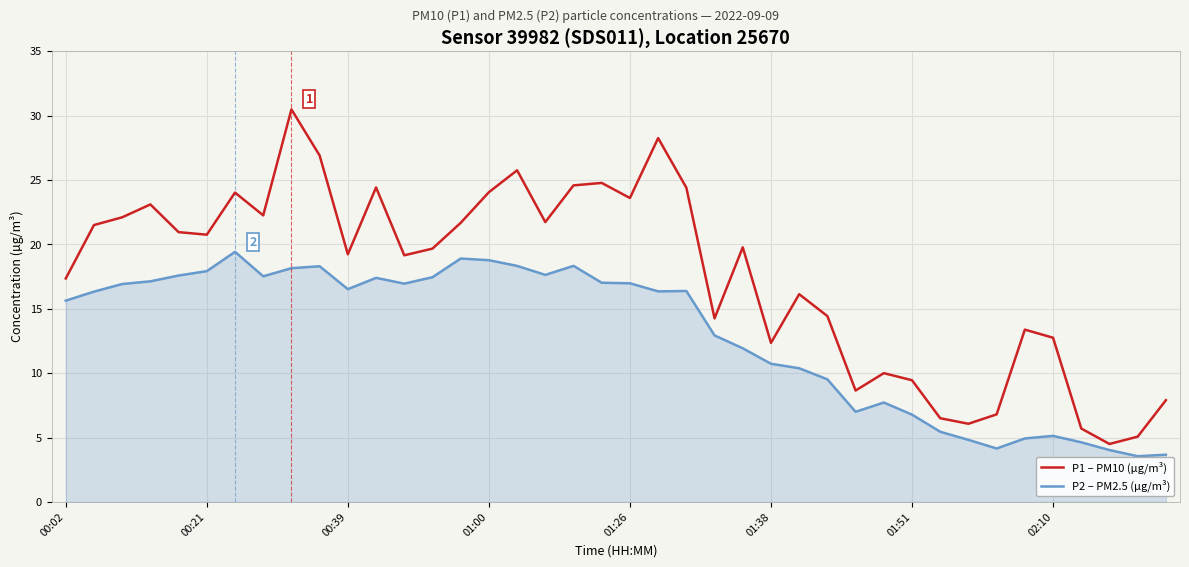

Count the number of categories in the chart.

40